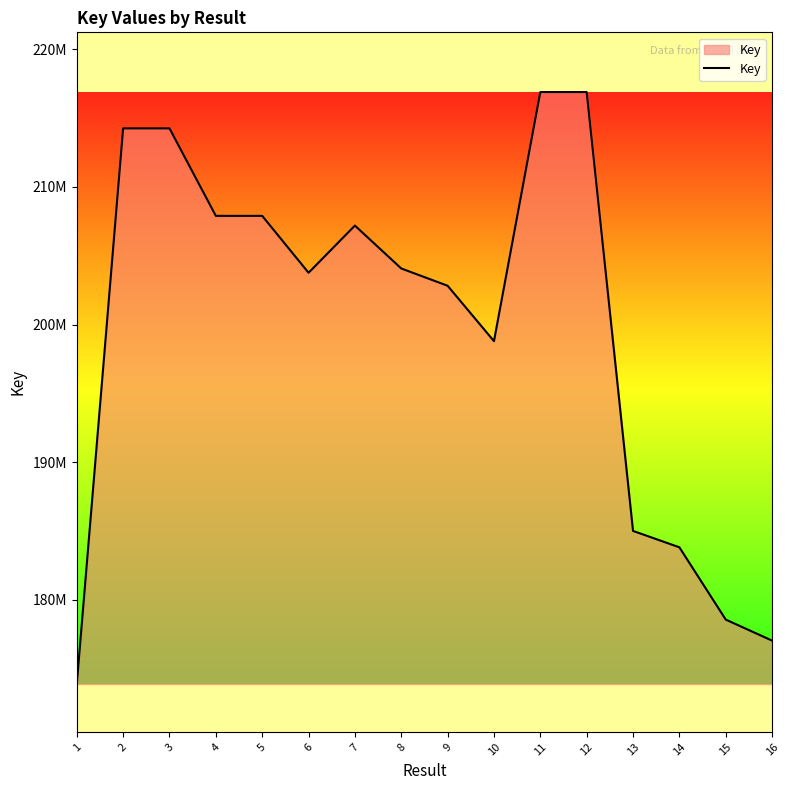

What is the smallest value displayed?

173881496